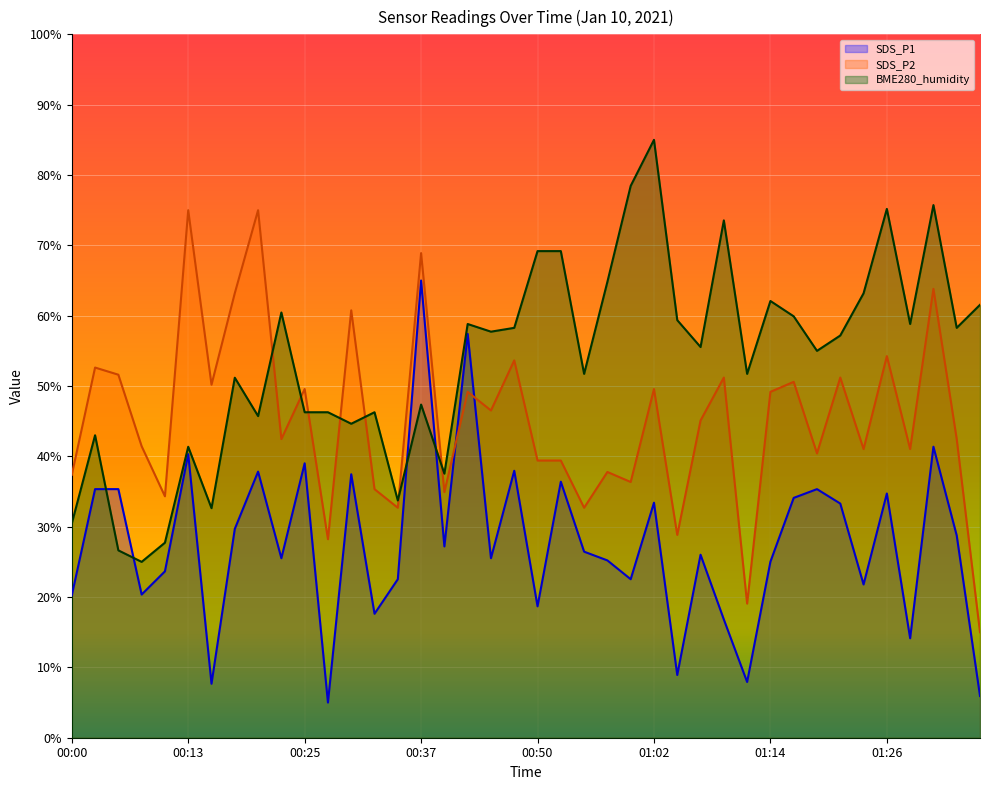

Does the chart display data point markers on the line(s)?

No